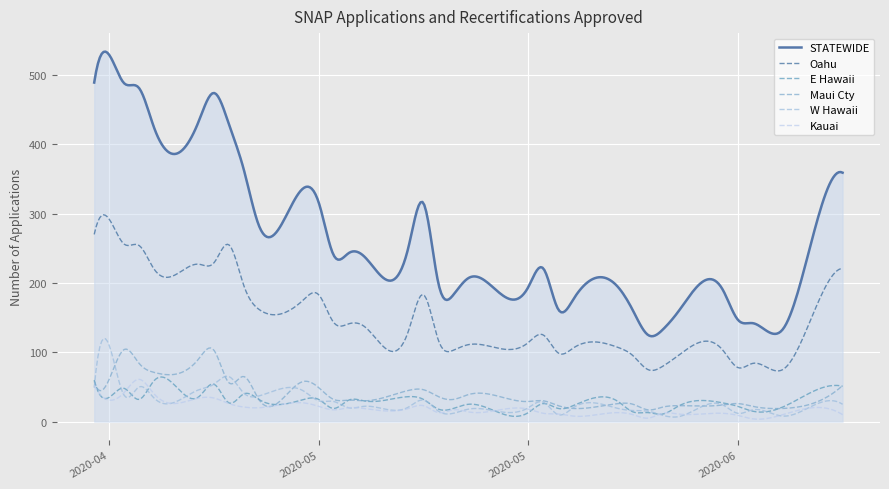

Which series has the largest total across all categories?

STATEWIDE